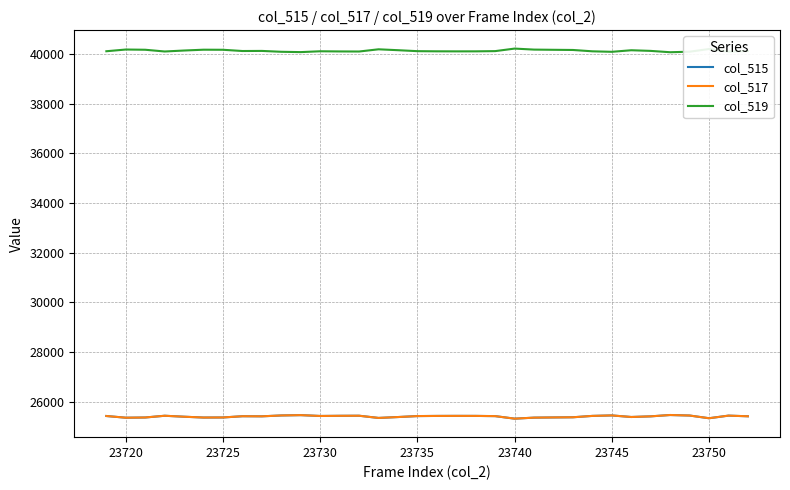

True or false: col_517 and col_515 intersect in this chart.

False